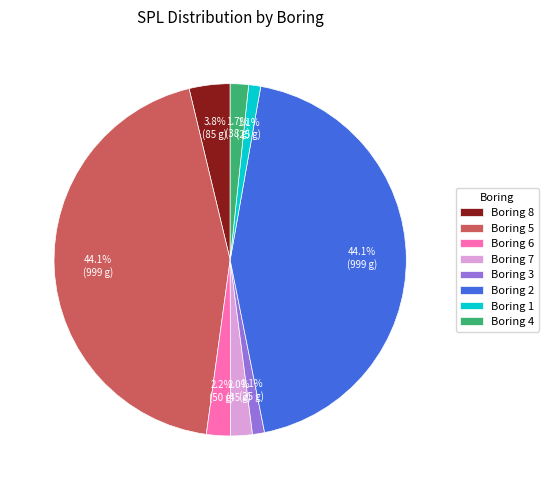

Which has a higher value, Boring 2 or Boring 8?

Boring 2